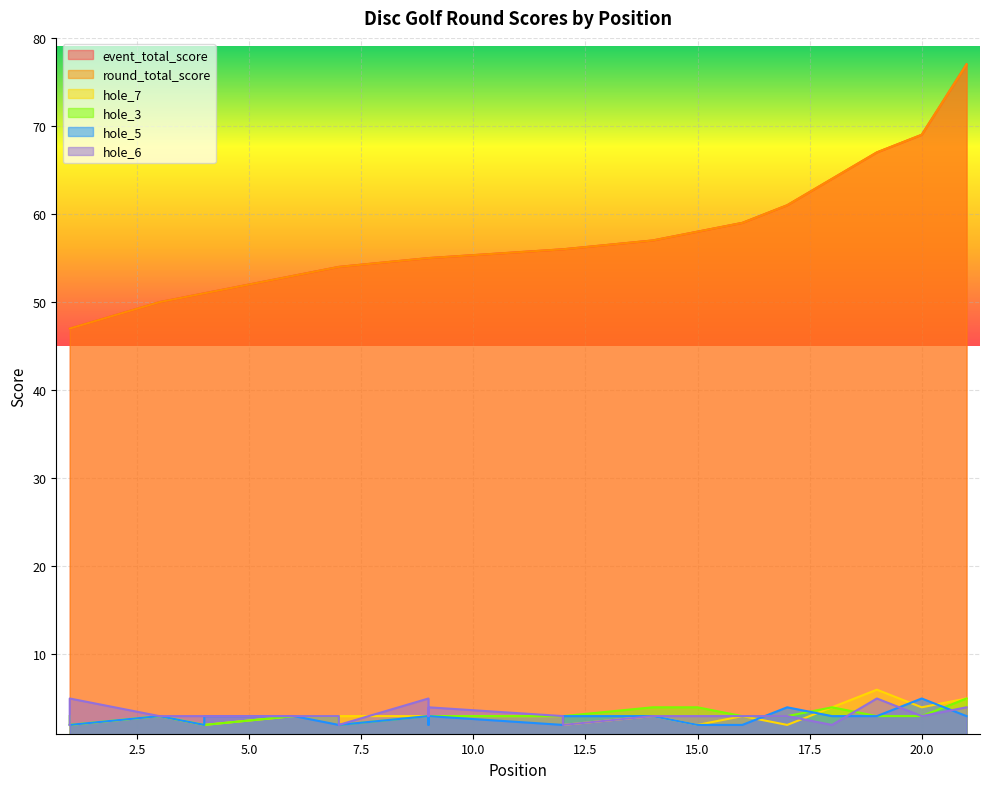

What is the sum of the hole_5 values at 14 and 7?

5